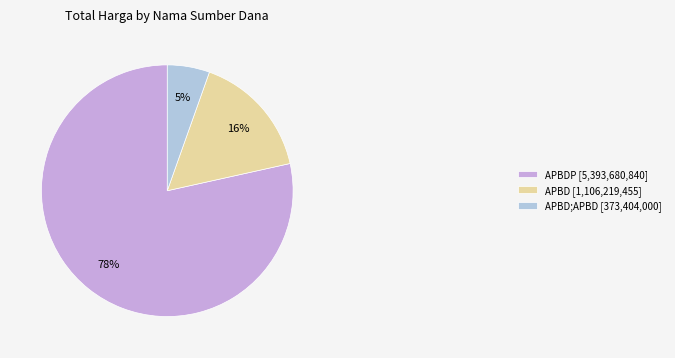

Which has a higher value, APBD [1,106,219,455] or APBDP [5,393,680,840]?

APBDP [5,393,680,840]